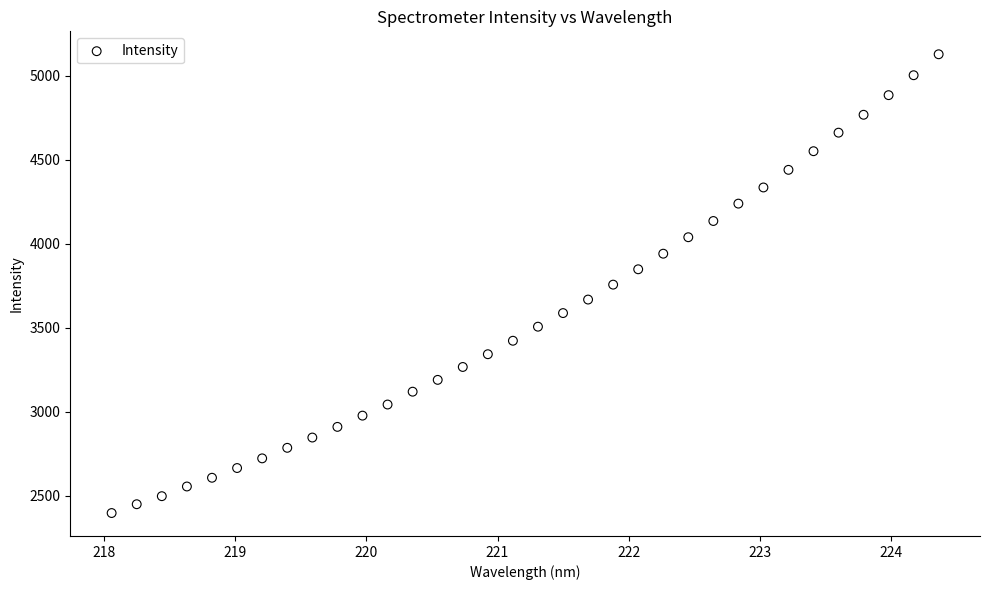

What is the range of X values (max minus min)?

6.3